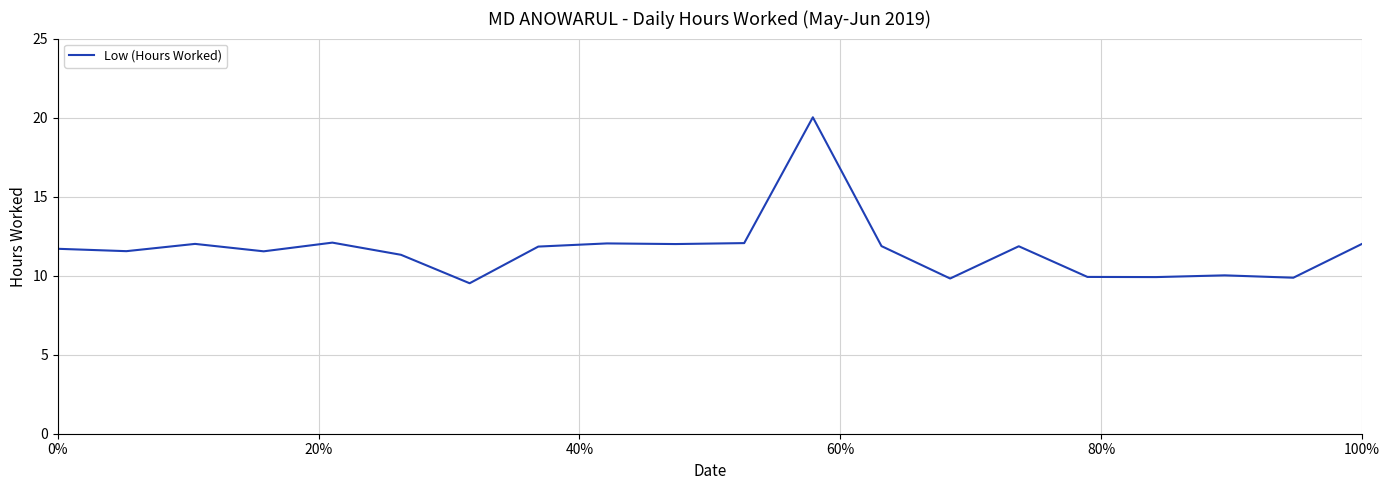

What is the difference between the maximum and minimum values?

10.5